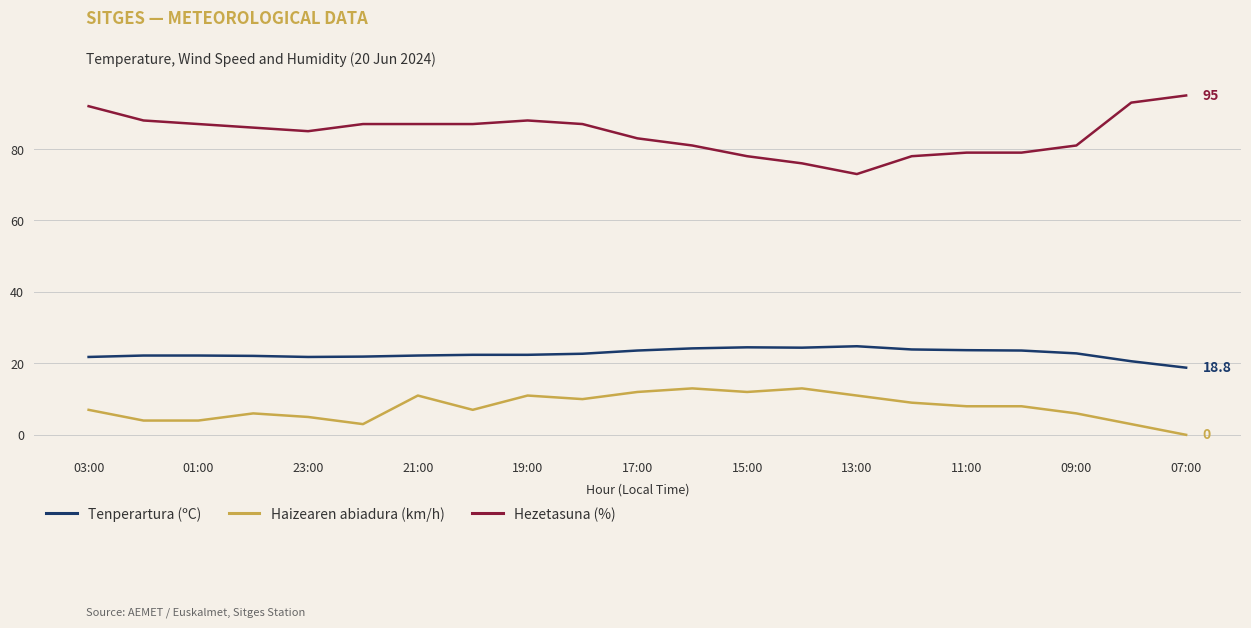

What is the greatest value displayed?

95.0